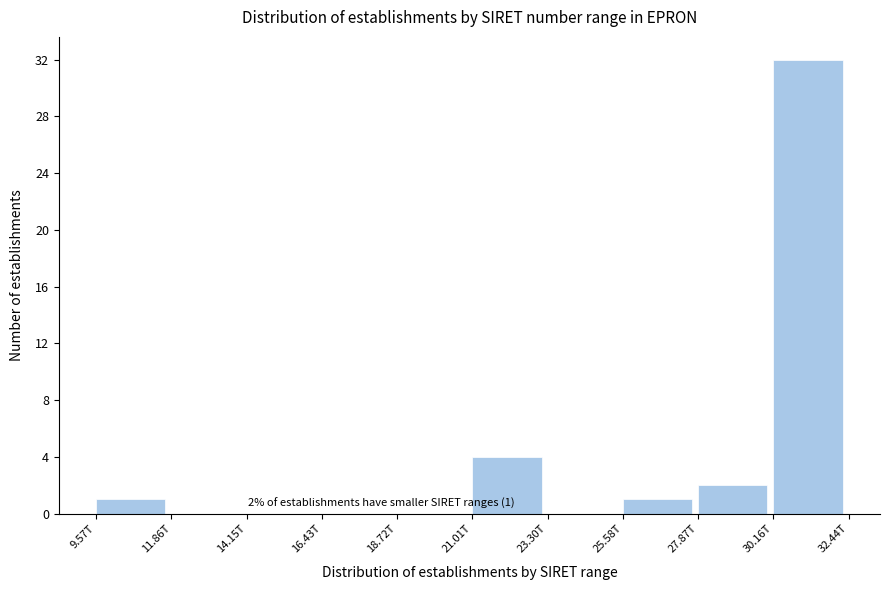

Reading left to right, extract all data points from this chart.

9.57T=1	11.86T=0	14.15T=0	16.43T=0	18.72T=0	21.01T=4	23.30T=0	25.58T=1	27.87T=2	30.16T=32